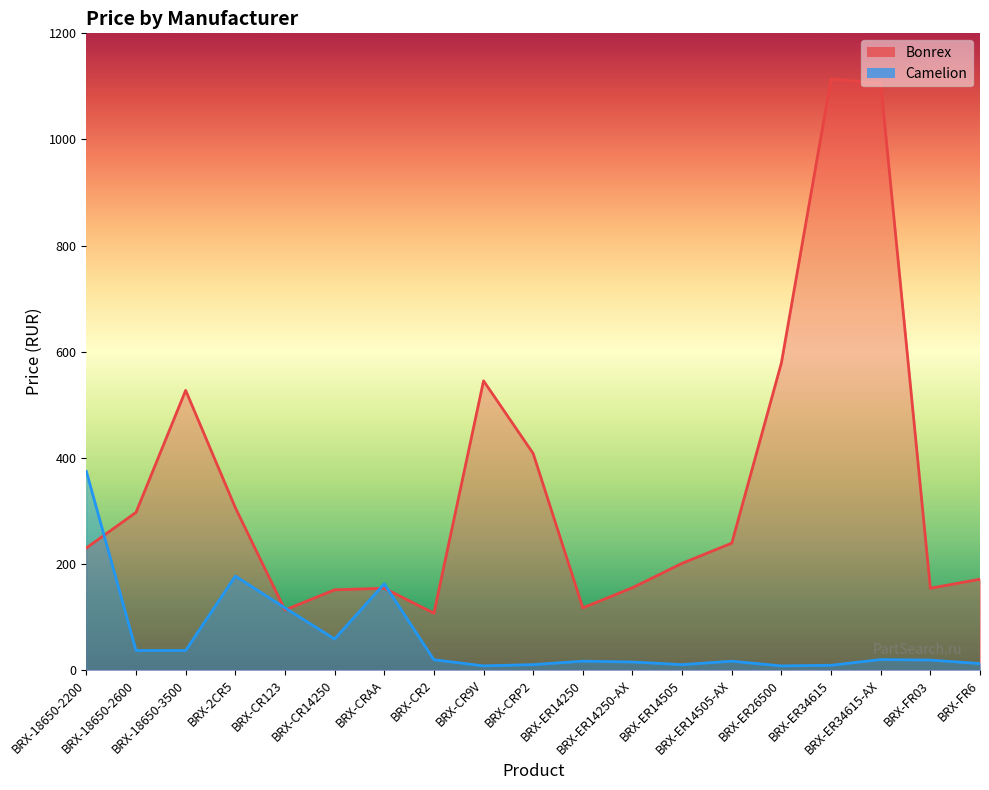

What position from the right is BRX-CR14250?

14